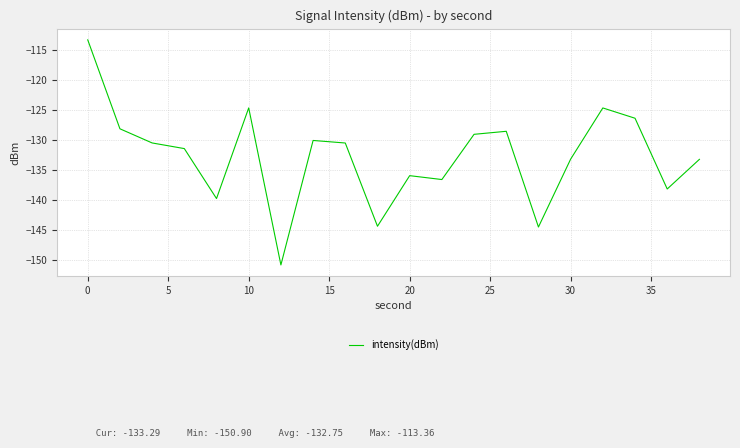

Is this an area chart (filled region under the line)?

No